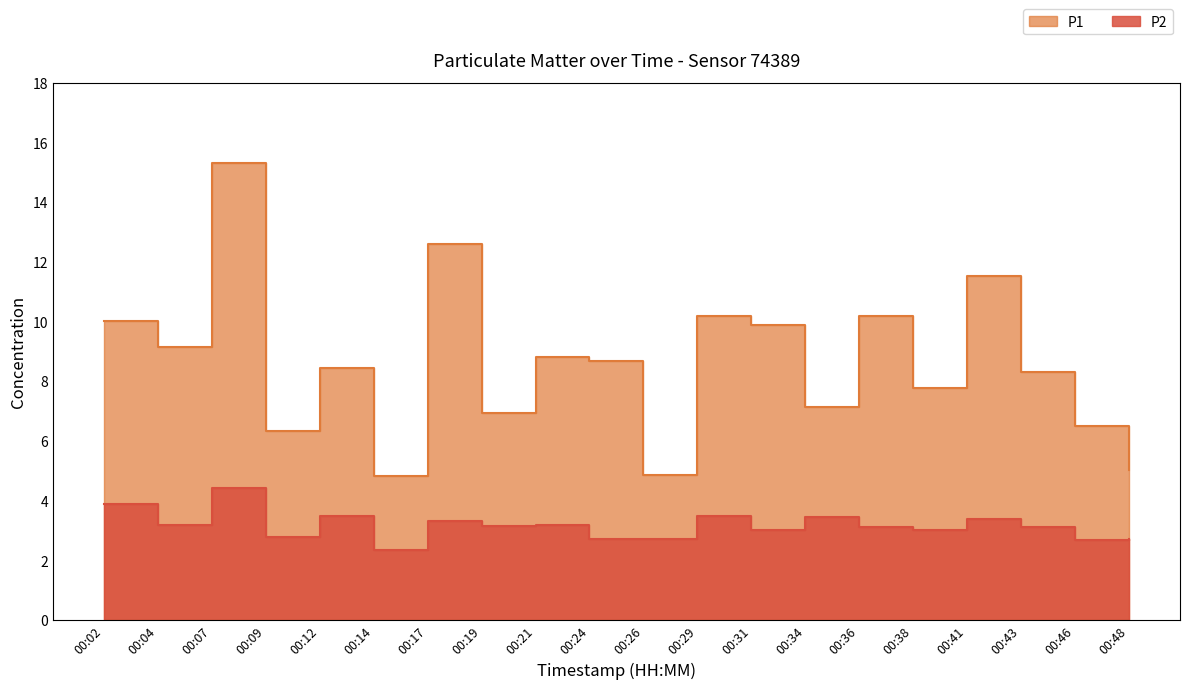

Does the chart have visible grid lines?

No